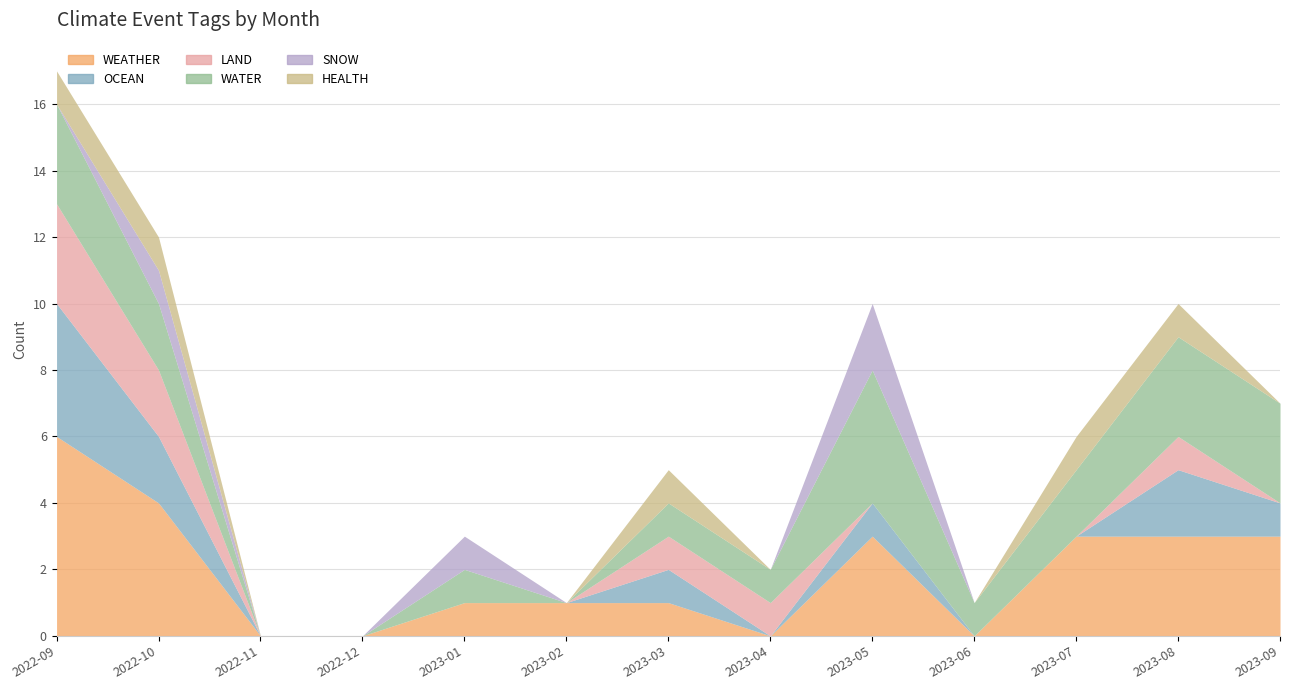

What position from the left is 2023-09?

13